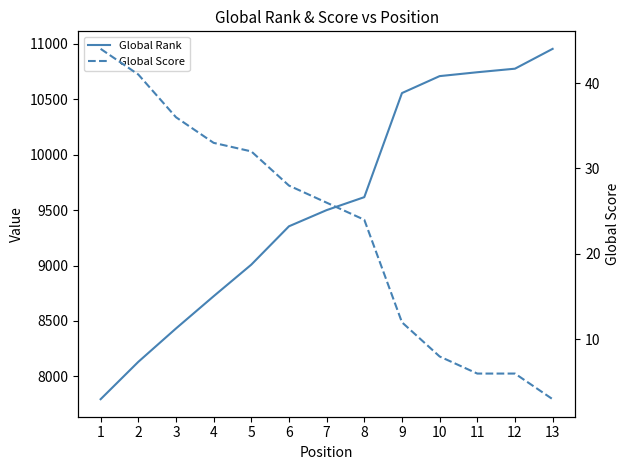

Rank the series at 6 from lowest to highest value.

Global Score, Global Rank